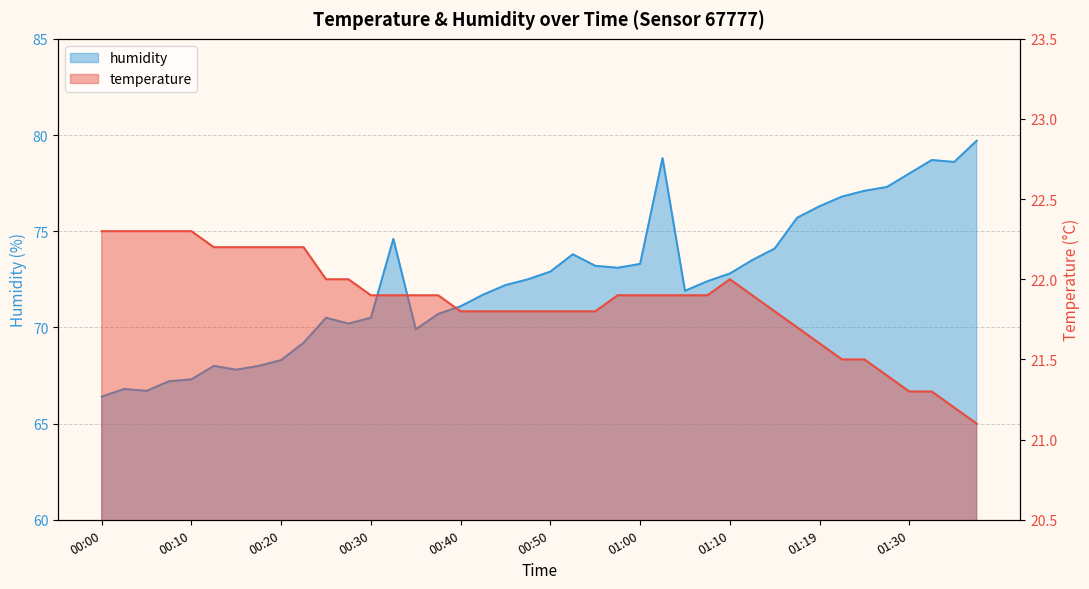

Where is the first local maximum for humidity?

00:02